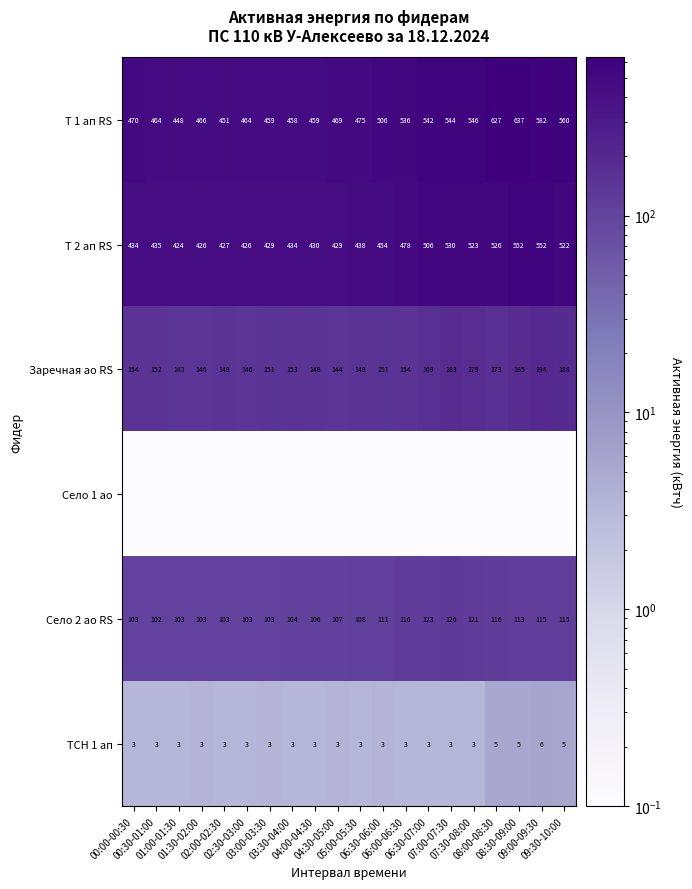

What is the highest value of the Село 2 ао RS series?

126.0